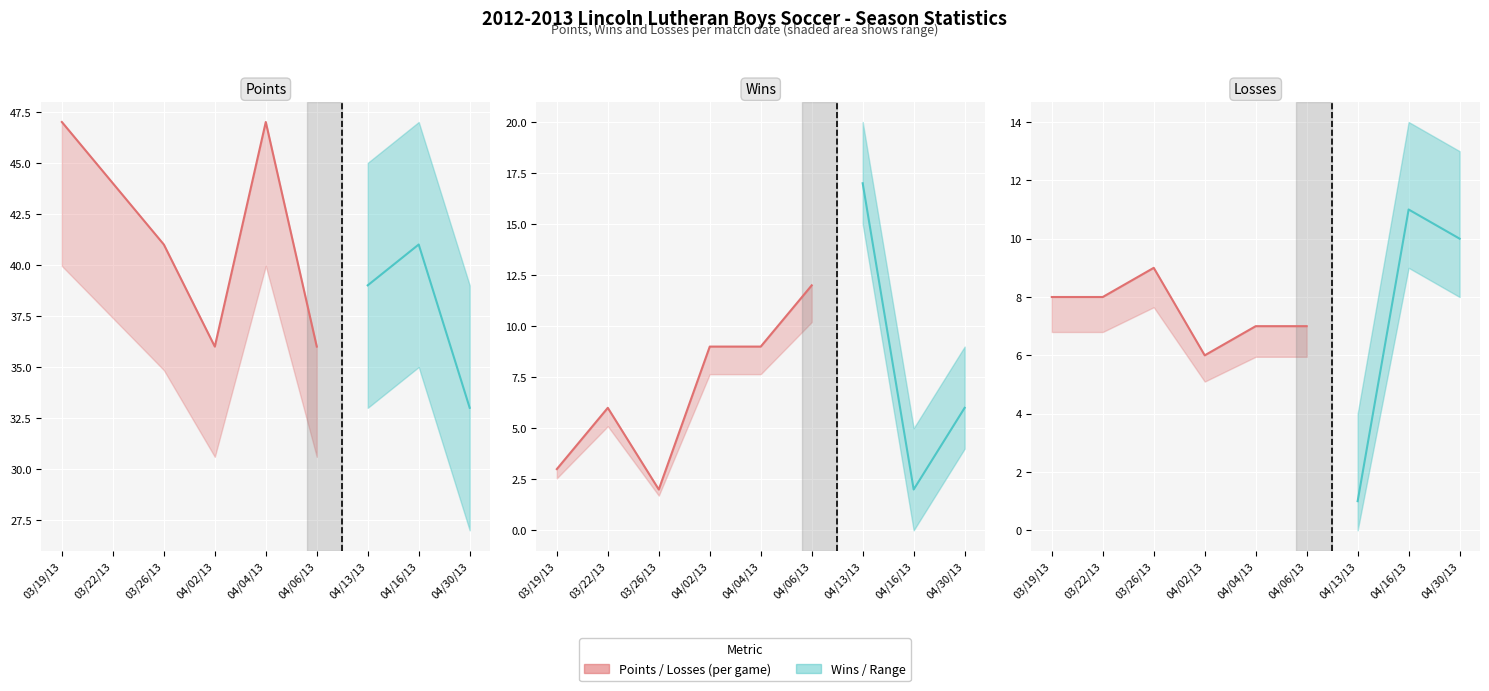

Reading left to right, list all the values displayed in this chart.

Points: 47	44	41	36	47	36	39	41	33
Wins: 3	6	2	9	9	12	17	2	6
Losses: 8	8	9	6	7	7	1	11	10